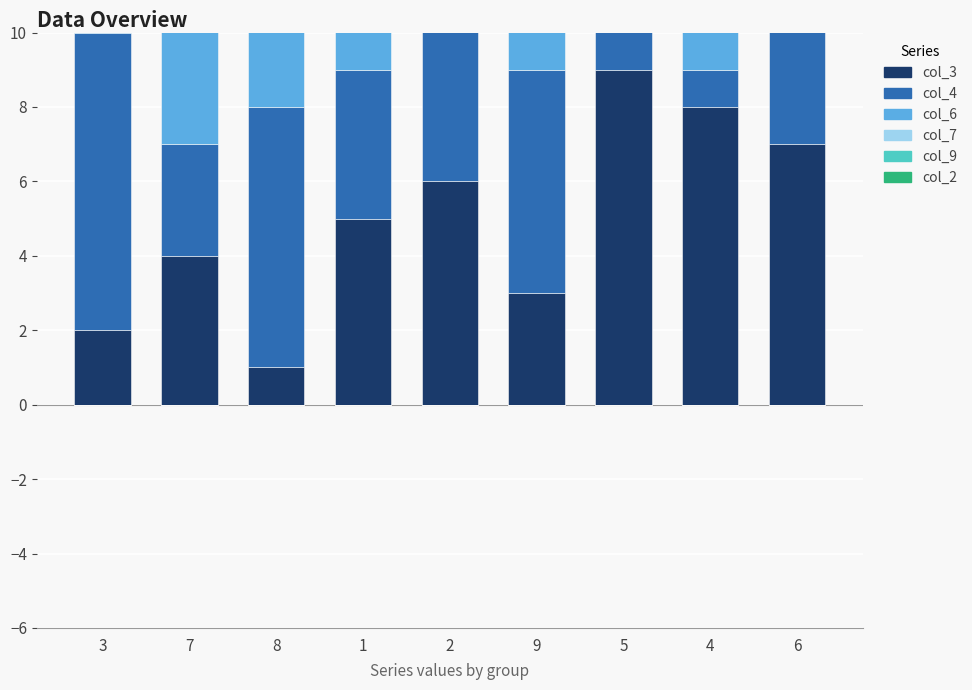

Rank the series at 2 from lowest to highest value.

col_6, col_7, col_9, col_3, col_2, col_4